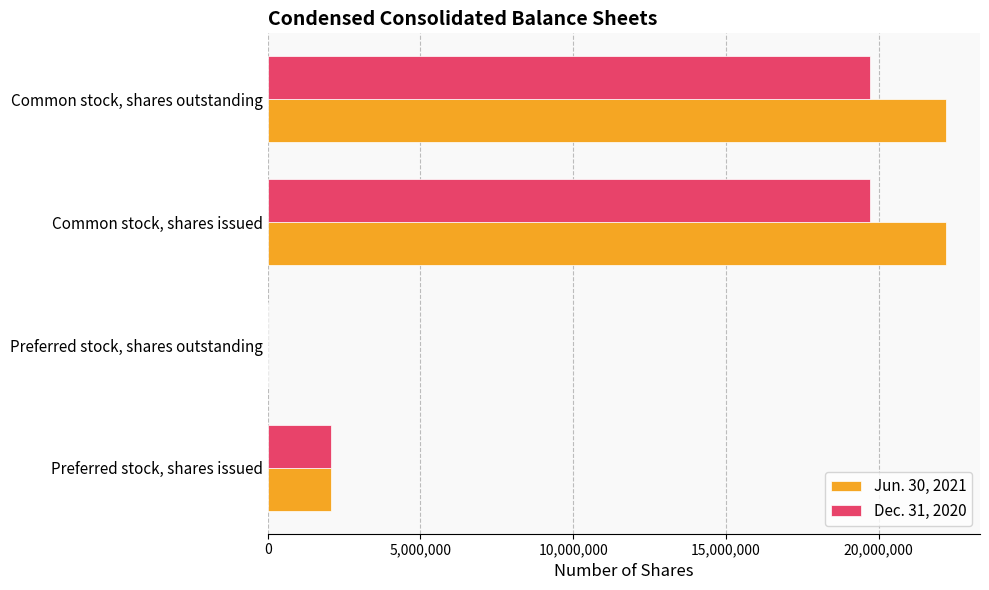

True or false: Dec. 31, 2020 has a value of 34614629 at Common stock, shares outstanding.

False